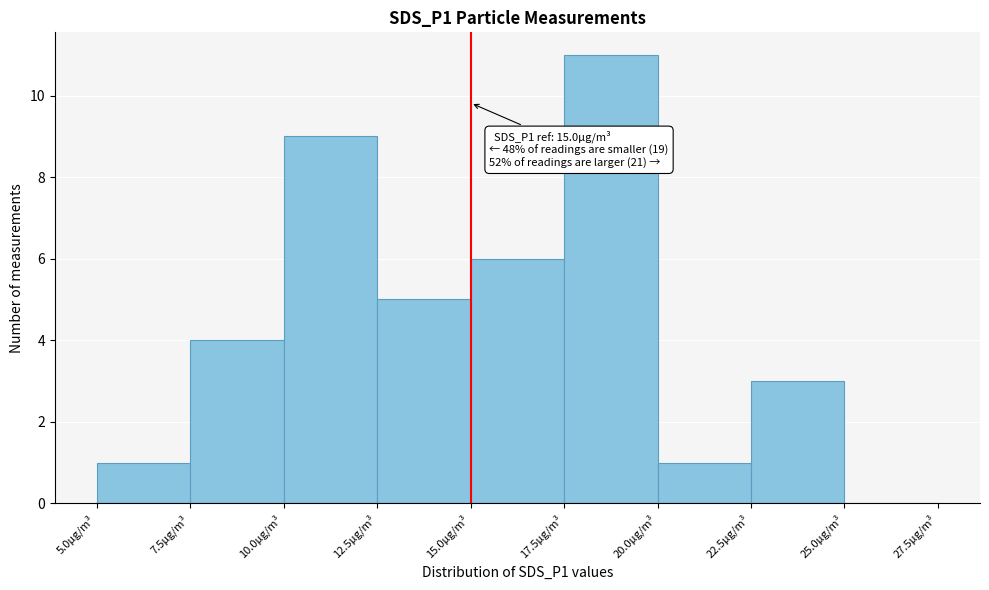

Which range on the x-axis has the tallest bar?

17.5 to 20.0